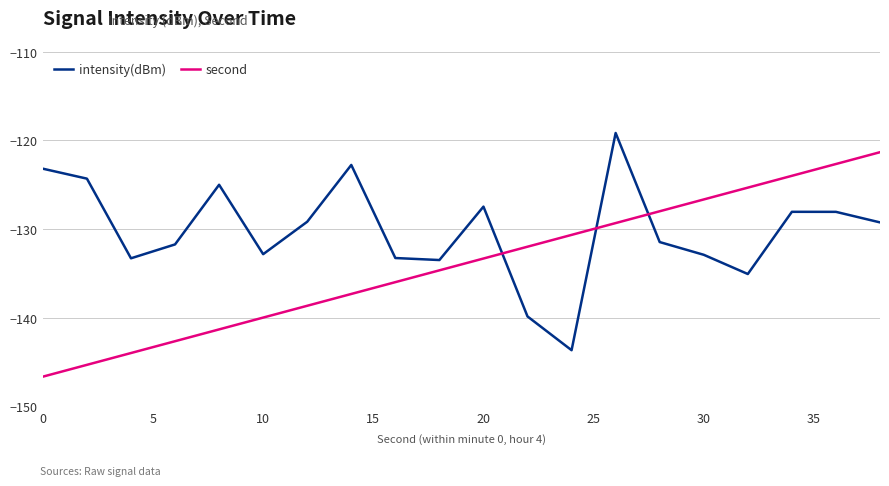

Is it true that intensity(dBm) equals -132.9 at 30?

True